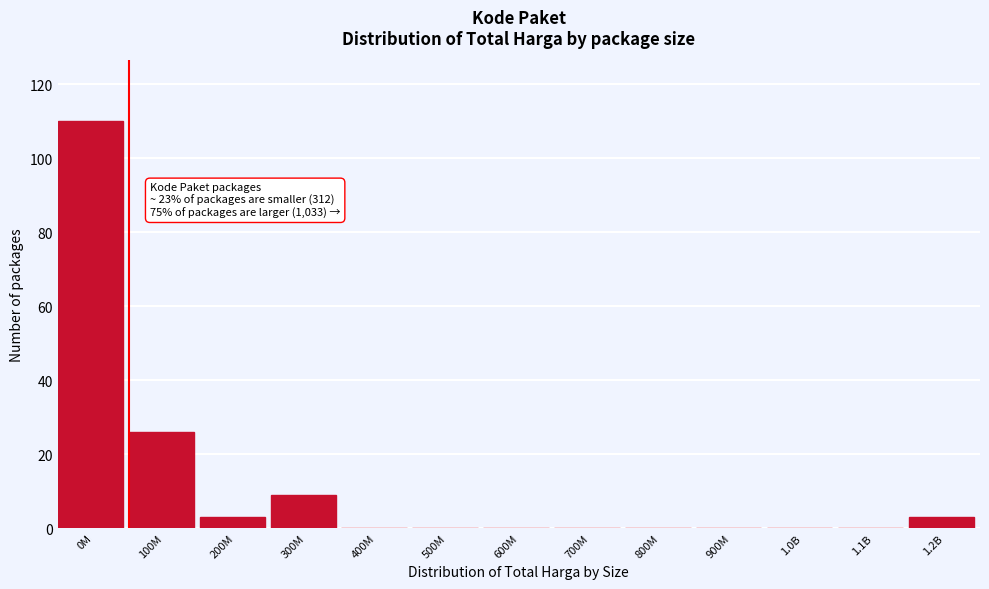

Reading left to right, transcribe all the data shown in this chart.

0M=110	100M=26	200M=3	300M=9	400M=0	500M=0	600M=0	700M=0	800M=0	900M=0	1.0B=0	1.1B=0	1.2B=3